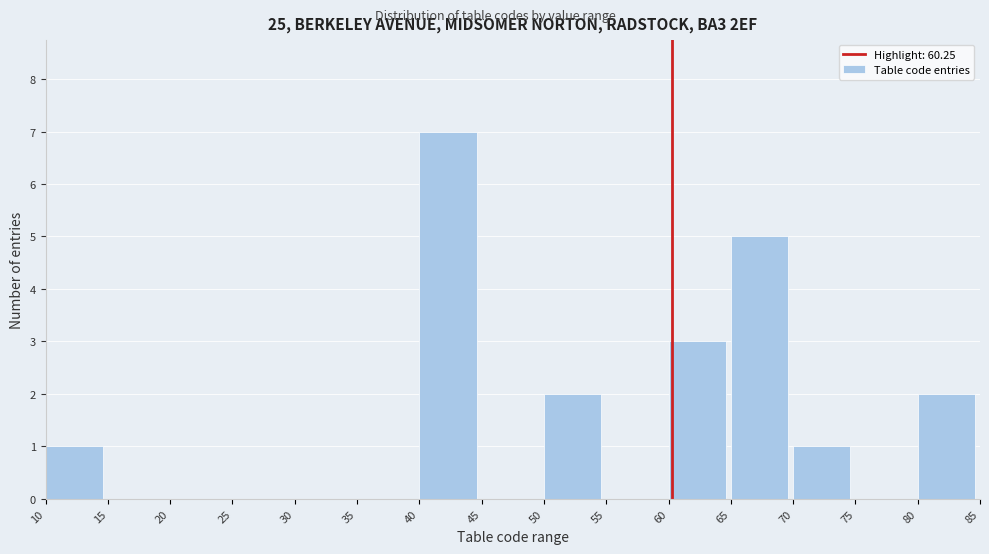

Reading left to right, transcribe this chart: for each bar, give the range it covers on the x-axis and its height. The values are not printed on the chart, so give them approximately, as read against the axis.

10 to 15: 1
15 to 20: 0
20 to 25: 0
25 to 30: 0
30 to 35: 0
35 to 40: 0
40 to 45: 7
45 to 50: 0
50 to 55: 2
55 to 60: 0
60 to 65: 3
65 to 70: 5
70 to 75: 1
75 to 80: 0
80 to 85: 2